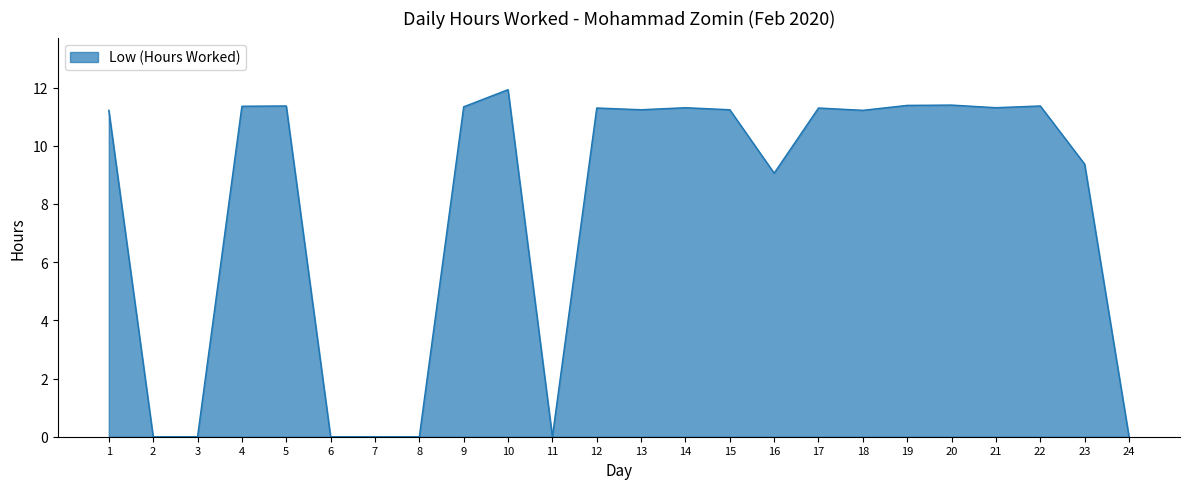

What is the ratio of the value at 13 to the value at 20?

1.0